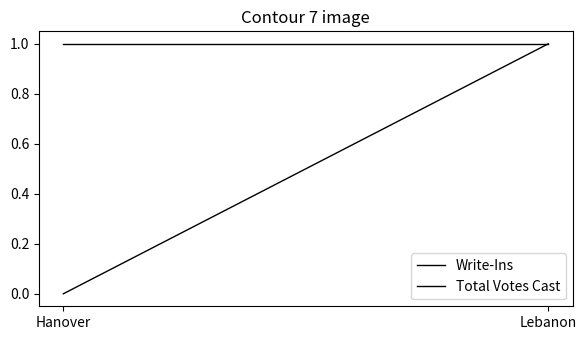

How many categories are shown in the chart?

2